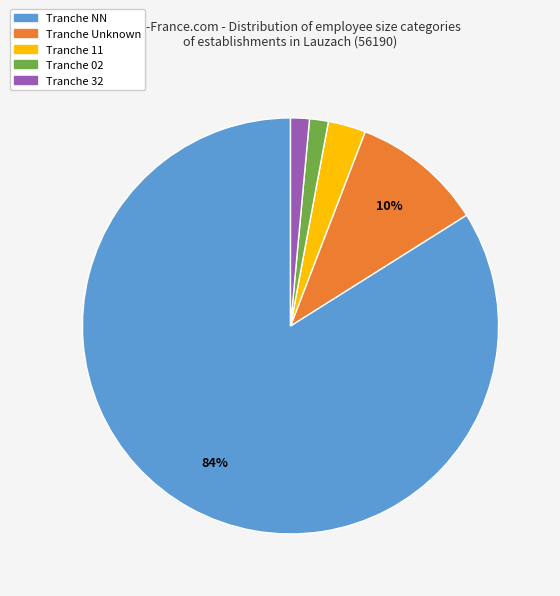

To the nearest percent, what is the average slice percentage?

20%